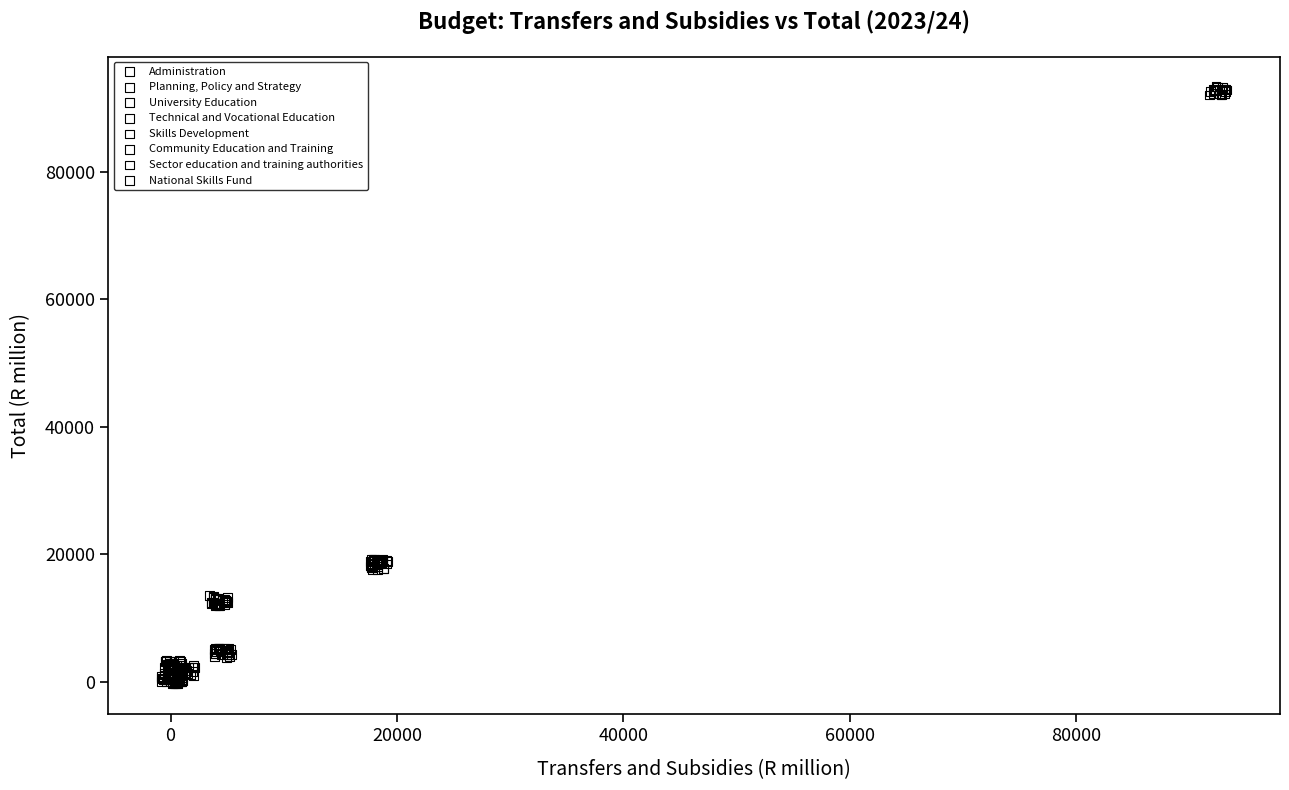

Which series contains the highest Y value?

University Education